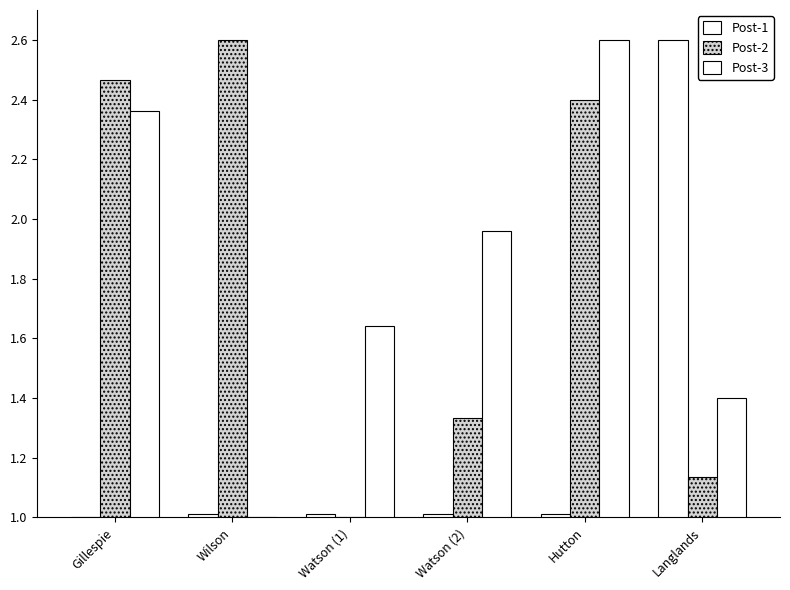

True or false: Post-2 has a value of 0.9 at Hutton.

False